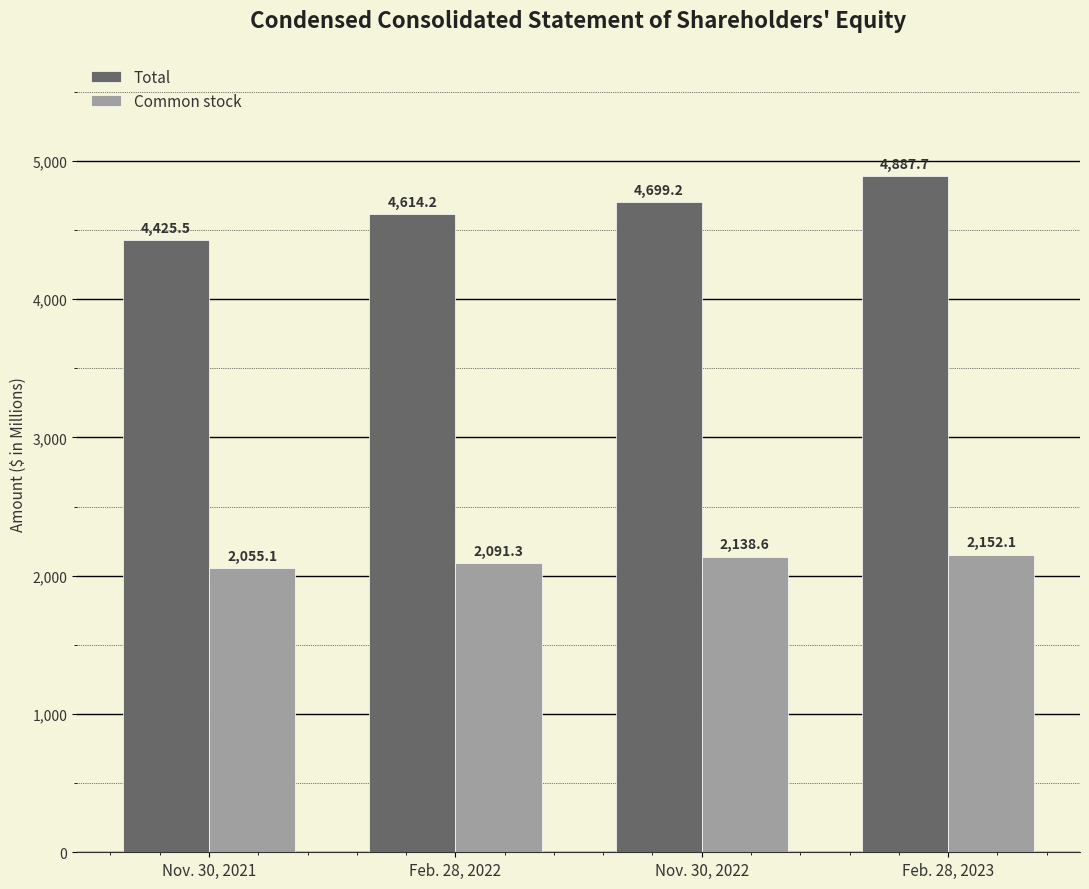

At which category is the sum across all series the highest?

Feb. 28, 2023